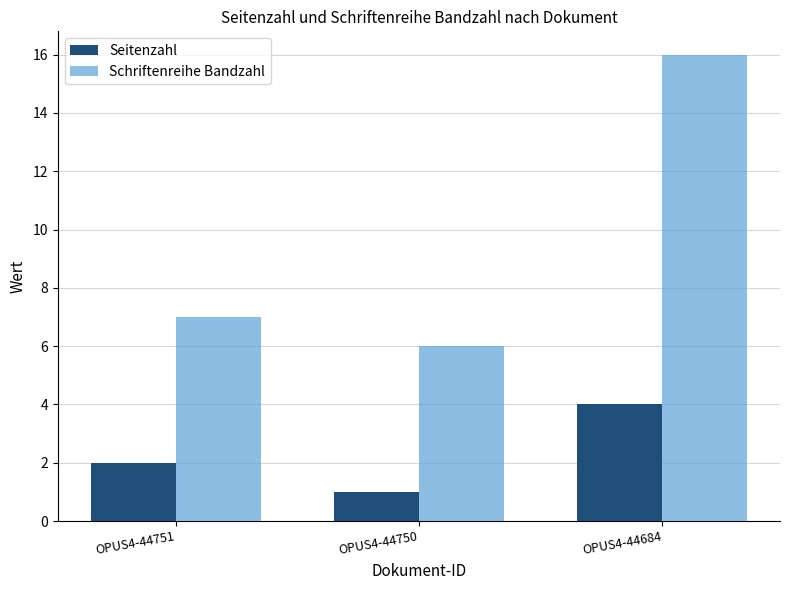

What is the difference between the maximum and minimum values in the Schriftenreihe Bandzahl series?

10